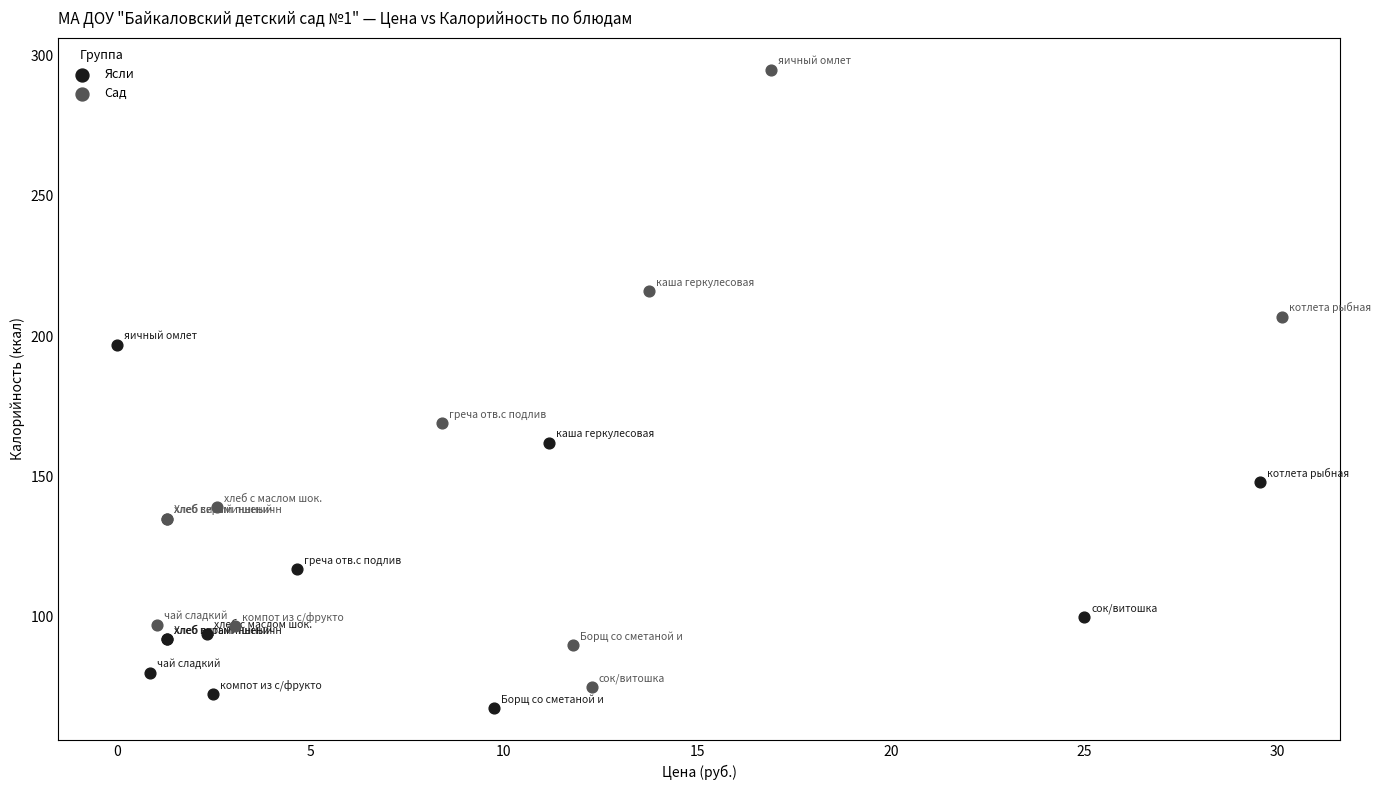

Which series contains the highest Y value?

Сад